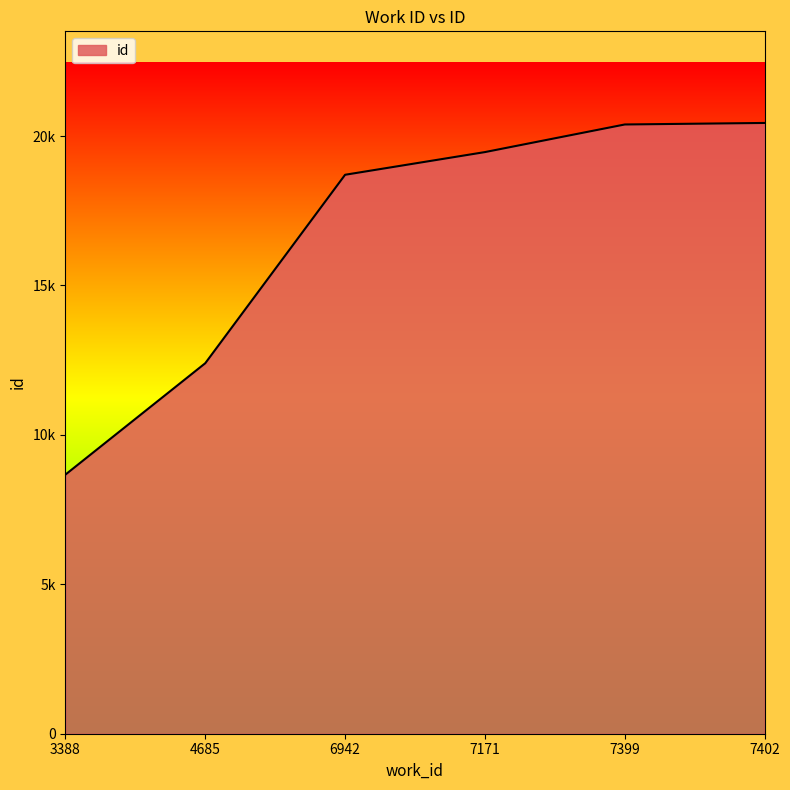

Does the chart display data point markers on the line(s)?

No